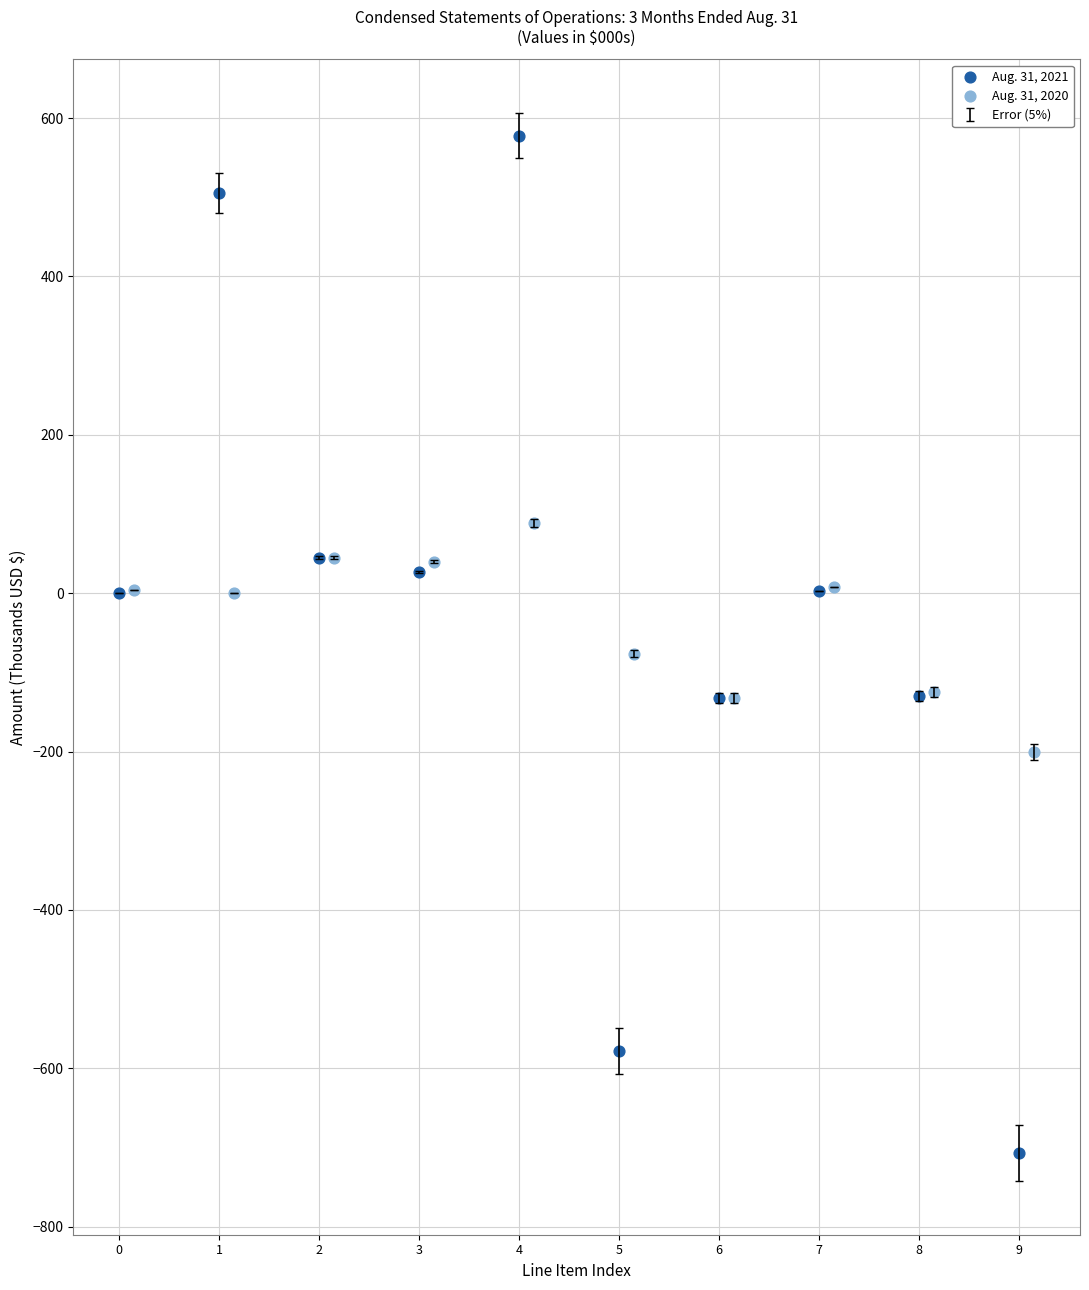

Which series has the widest spread of Y values?

Aug. 31, 2021